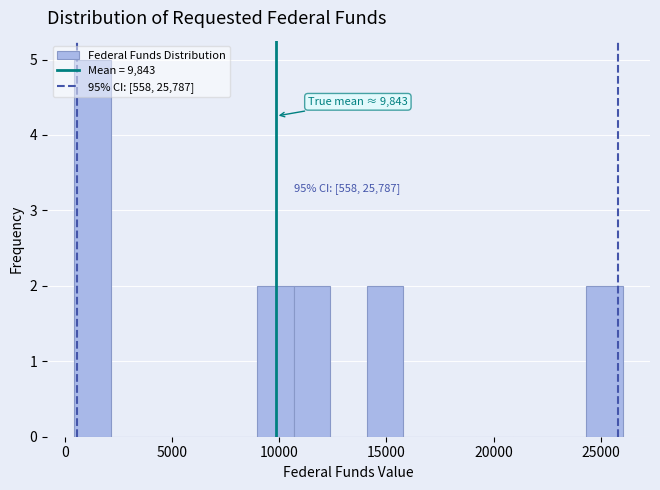

Read against the x-axis, roughly where is the centre of the tallest bar?

1500